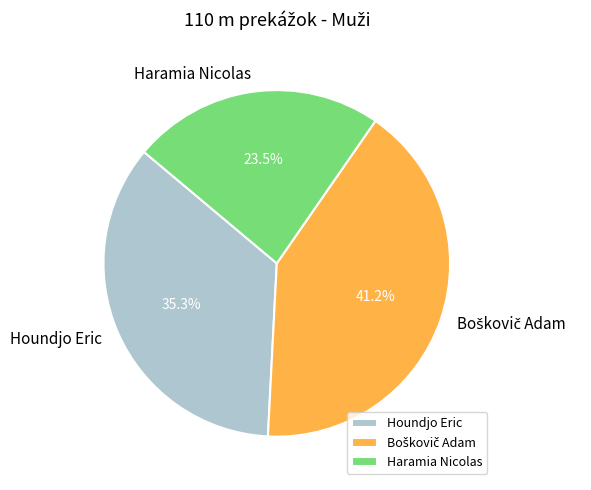

To the nearest percent, what is the difference between the largest and smallest slice percentages?

18%